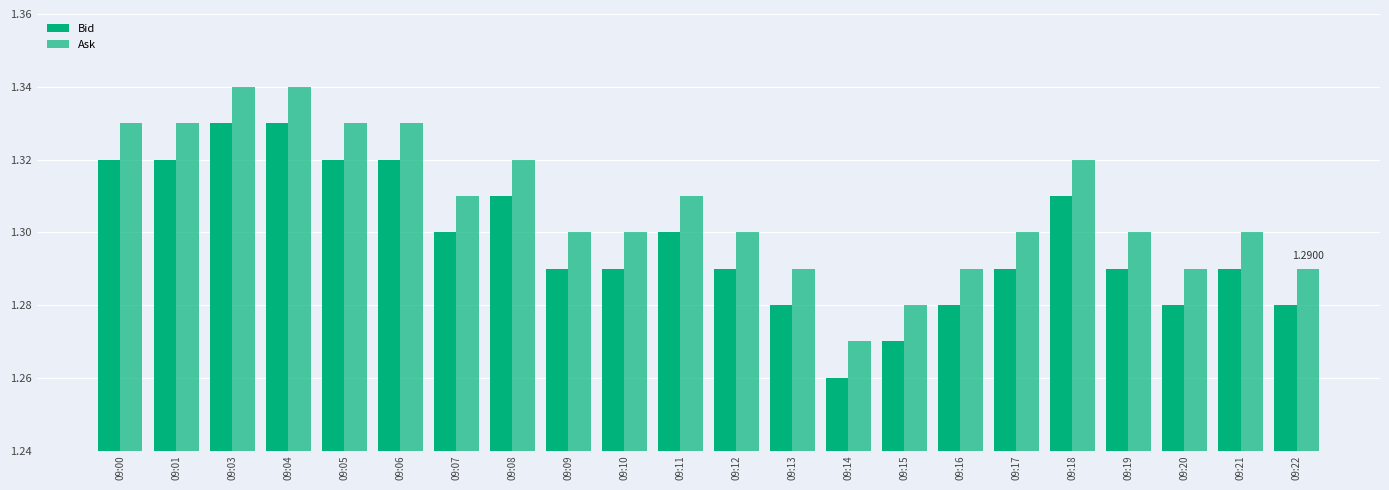

List the labels in order of Ask value, largest first.

09:03, 09:04, 09:00, 09:01, 09:05, 09:06, 09:08, 09:18, 09:07, 09:11, 09:09, 09:10, 09:12, 09:17, 09:19, 09:21, 09:13, 09:16, 09:20, 09:22, 09:15, 09:14